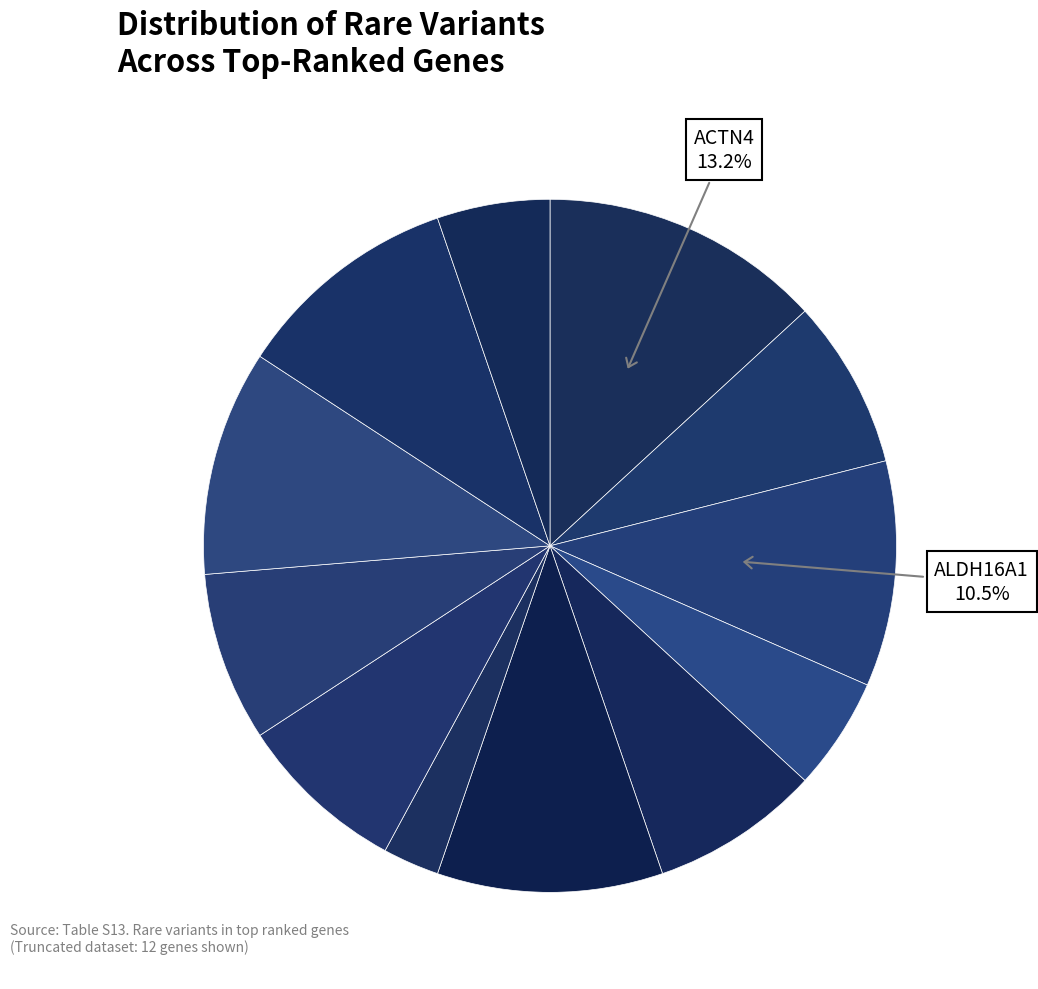

How many segments does this pie chart have?

12